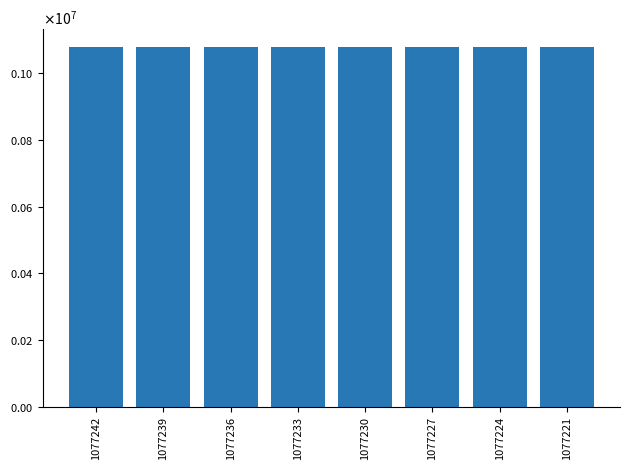

Does the chart contain any negative values?

No